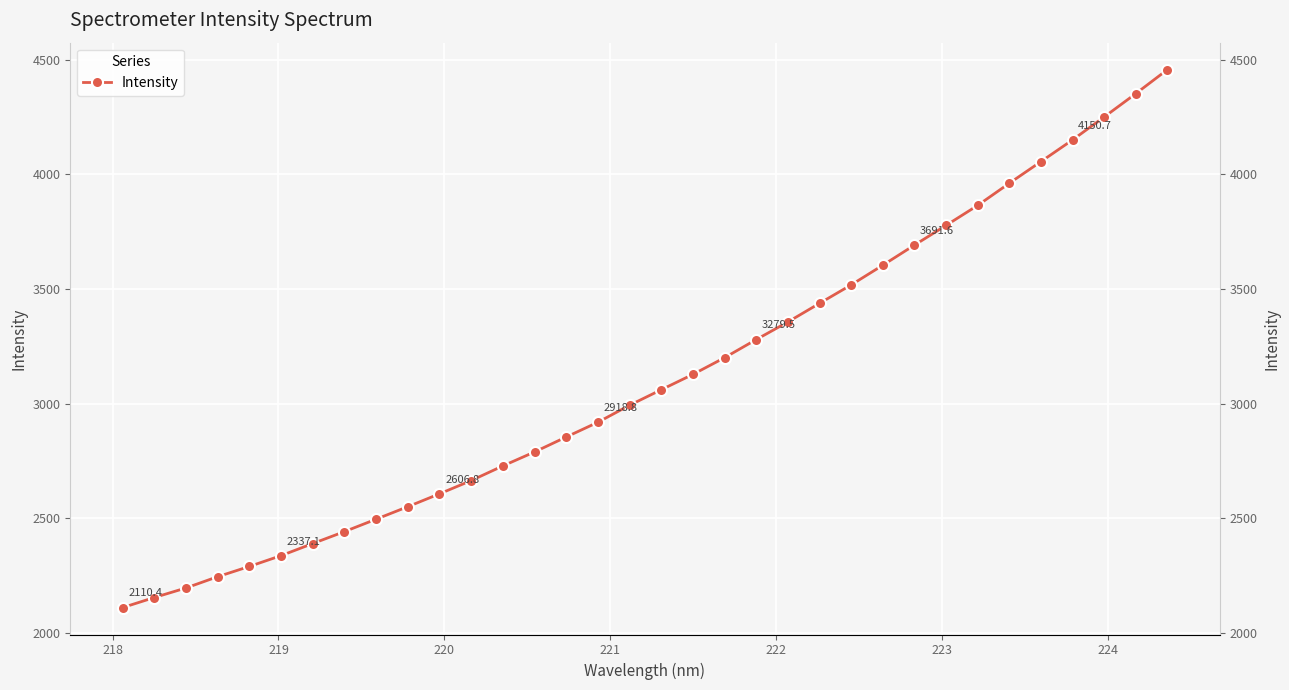

The chart shows a value of 2755.5 at 217. True or false?

False